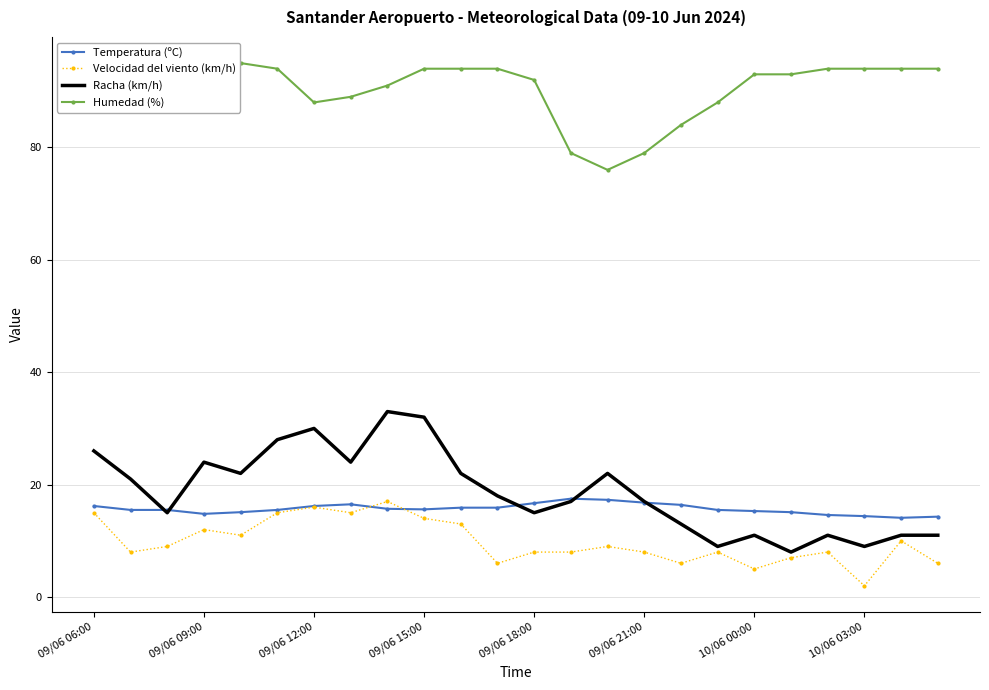

How many lines are shown in the chart?

4